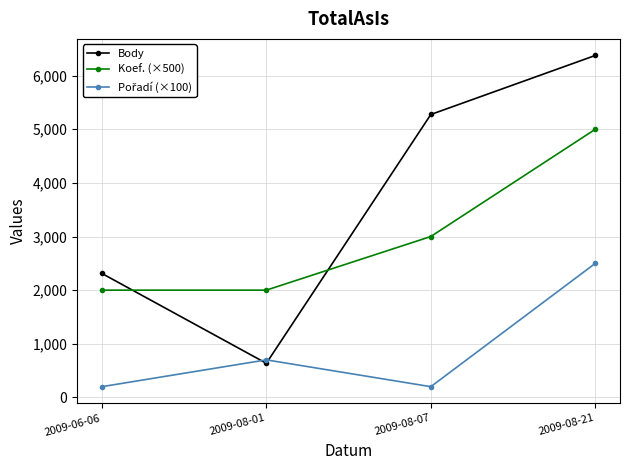

Where is Koef. (×500) nearest to the value 3500?

2009-08-07